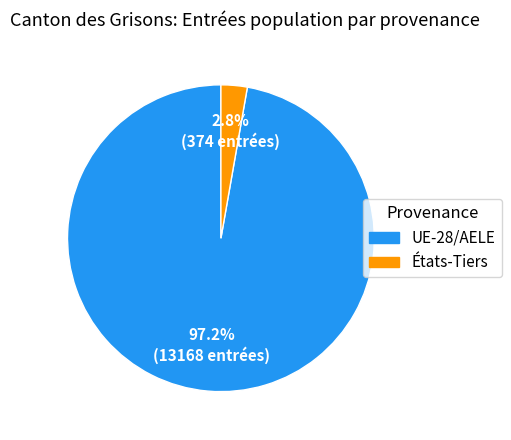

Which slice represents more than half of the pie?

UE-28/AELE